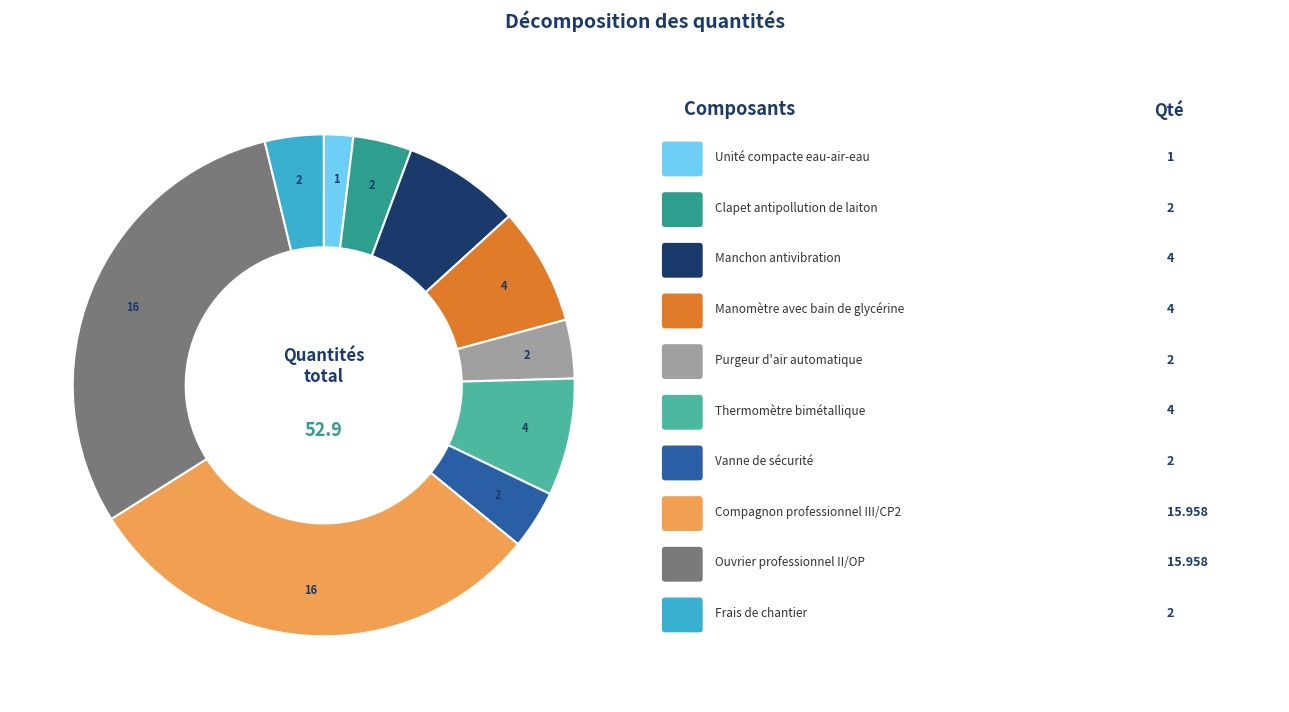

Does any single category account for the majority?

No